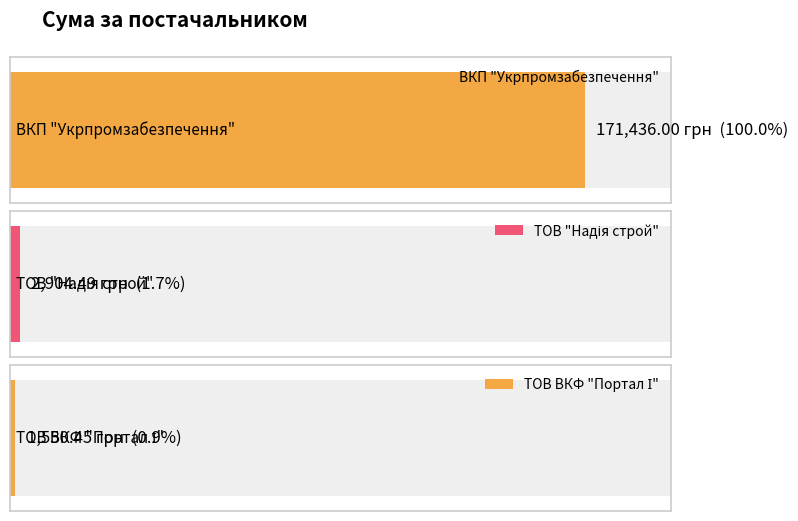

What is the label of the 1st bar from the right?

ТОВ ВКФ "Портал І"